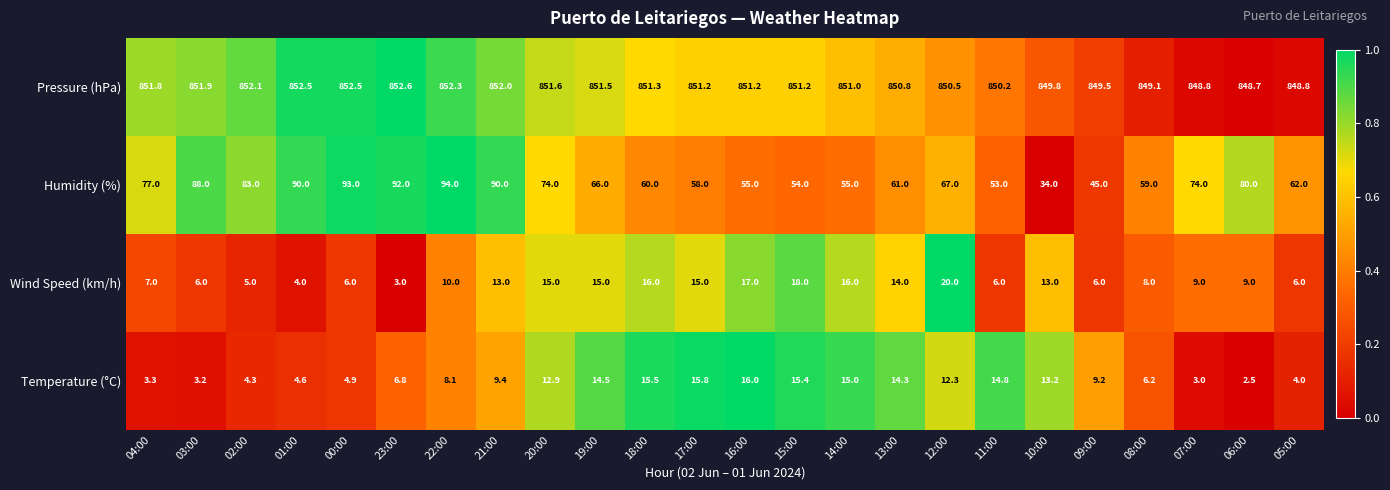

The value of Humidity (%) at 00:00 is 93.0. True or false?

True